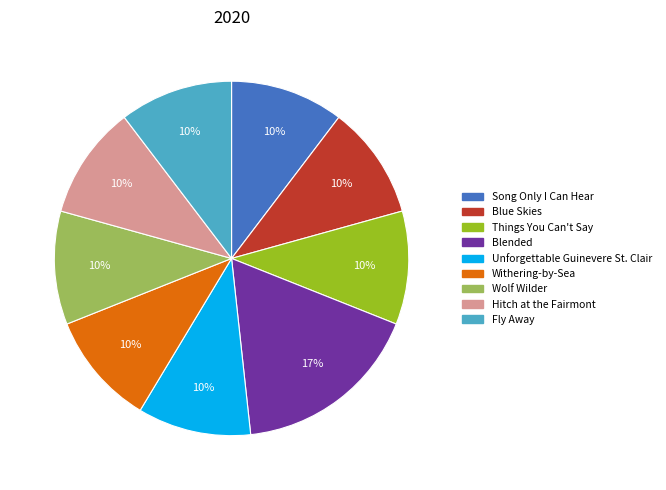

Is Withering-by-Sea the majority of the pie?

No